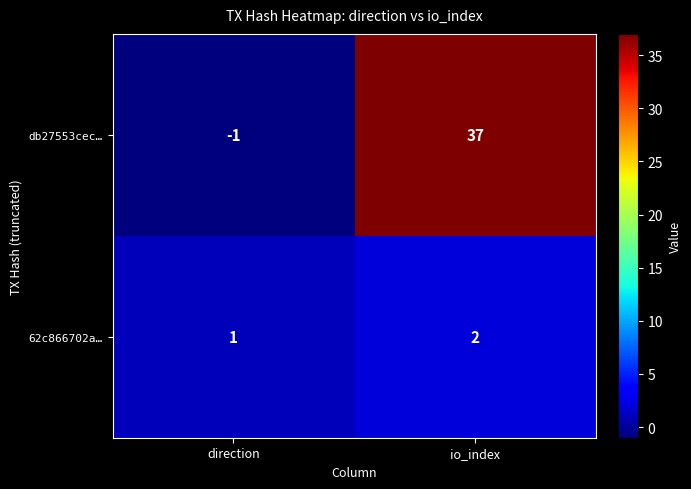

Between direction and io_index, which series saw the biggest shift?

db27553cec…